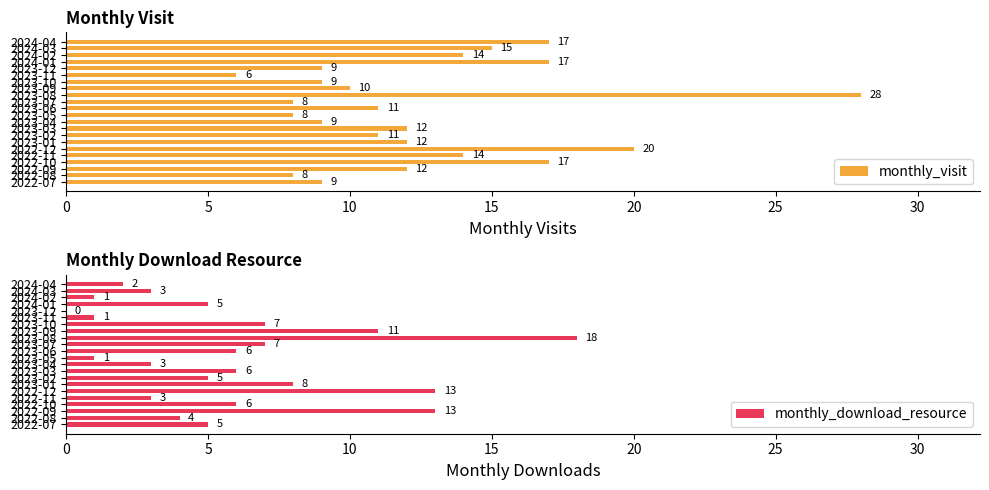

What is the sum of the monthly_download_resource values at 2024-01 and 2023-05?

6